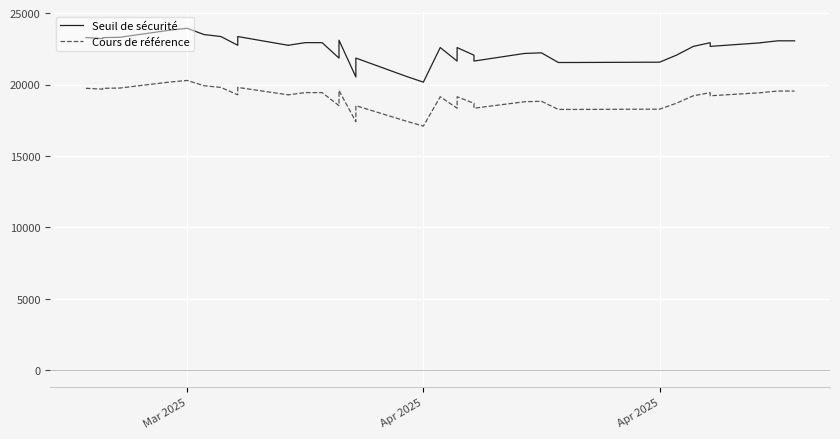

Rank the series by their average value, from lowest to highest.

Cours de référence, Seuil de sécurité